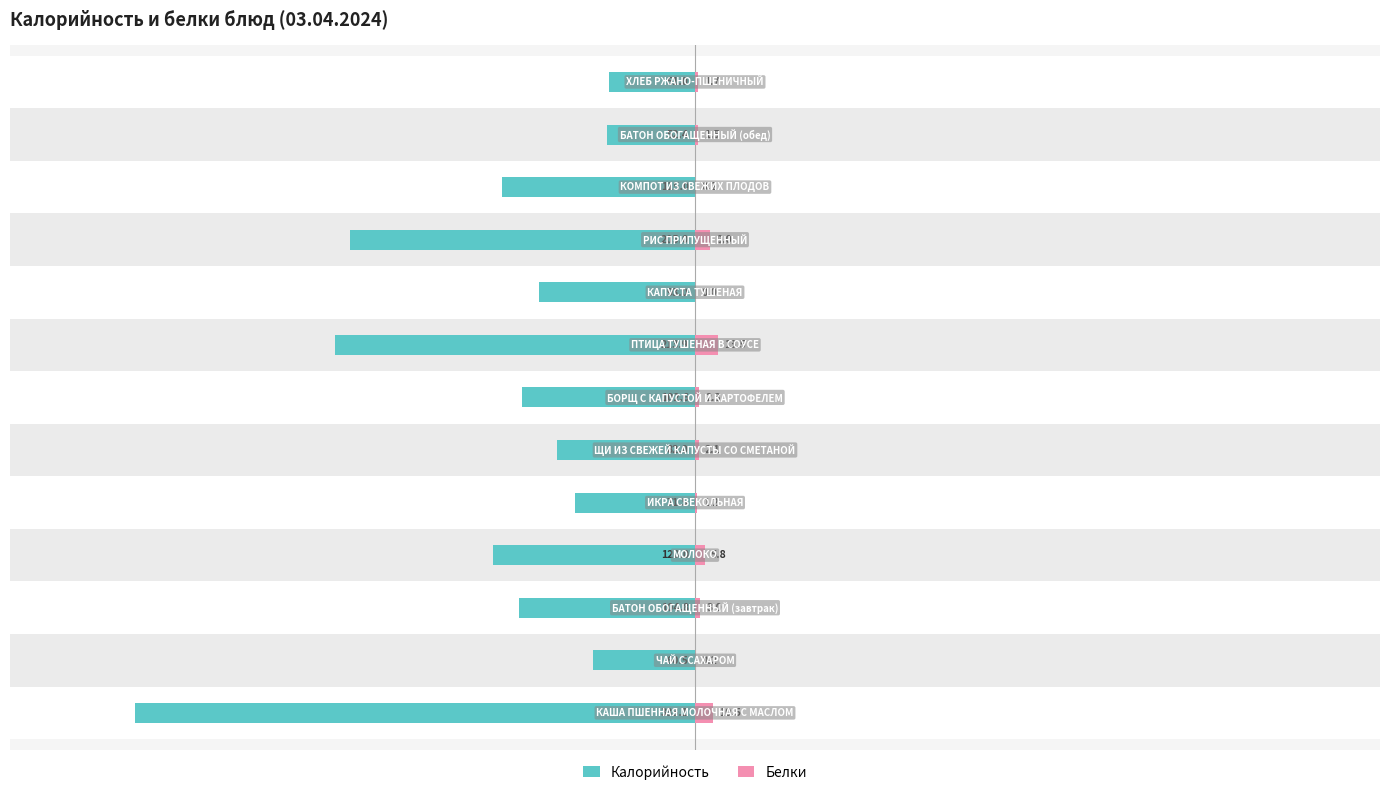

Reading right to left, extract all data points from this chart.

Калорийность: 12=-6.9	11=-7.1	10=-15.5	9=-27.7	8=-12.6	7=-28.9	6=-13.9	5=-11.1	4=-9.7	3=-16.2	2=-14.2	1=-8.2	0=-45.0
Белки: 12=0.2	11=0.2	10=0.0	9=1.2	8=0.0	7=1.8	6=0.3	5=0.3	4=0.2	3=0.8	2=0.4	1=0.0	0=1.4